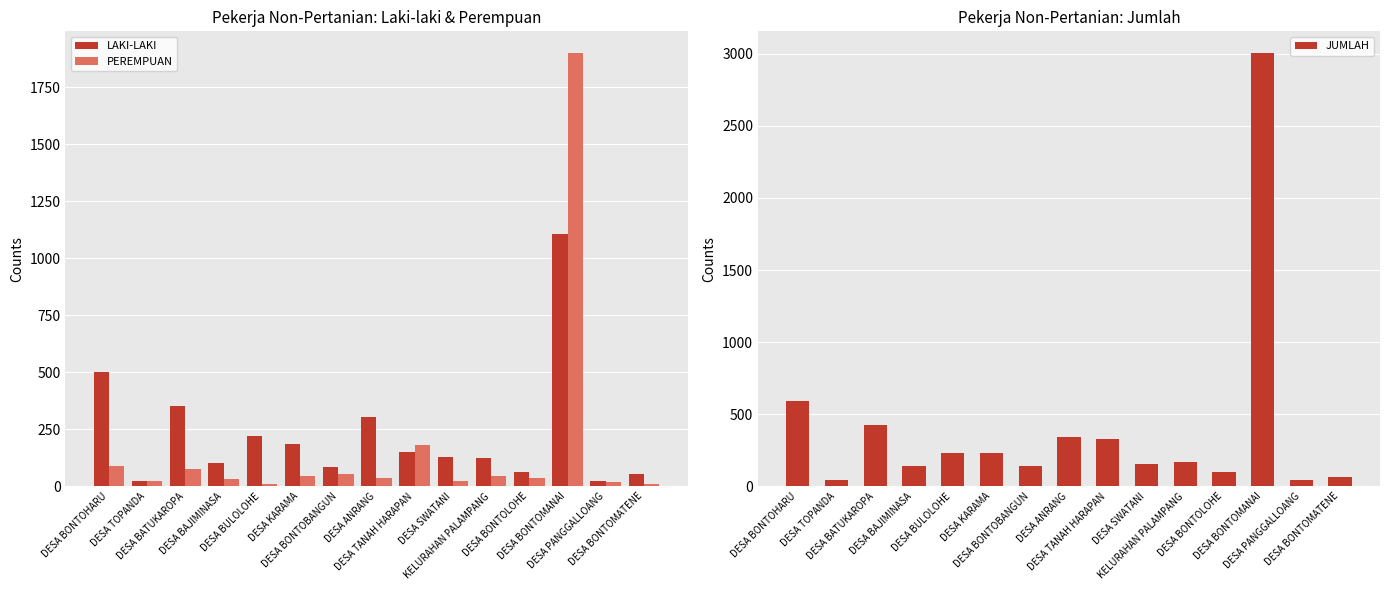

Which has a higher value, DESA KARAMA or DESA BONTOLOHE?

DESA KARAMA